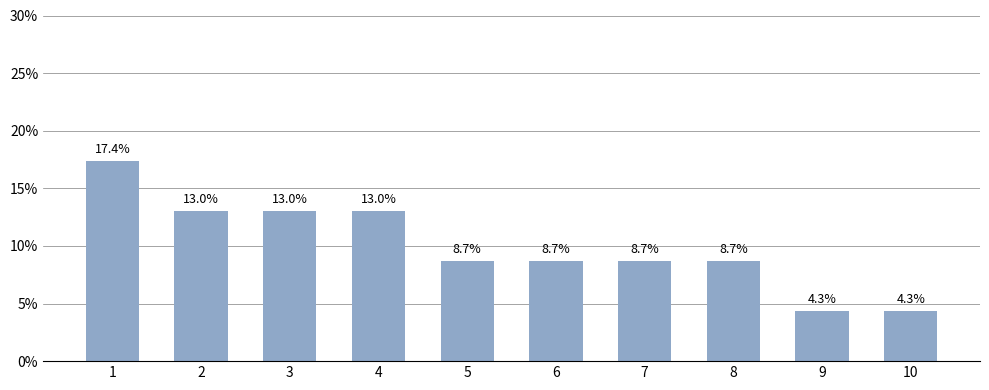

Reading right to left, transcribe all the data shown in this chart.

10=4.3	9=4.3	8=8.7	7=8.7	6=8.7	5=8.7	4=13.0	3=13.0	2=13.0	1=17.4